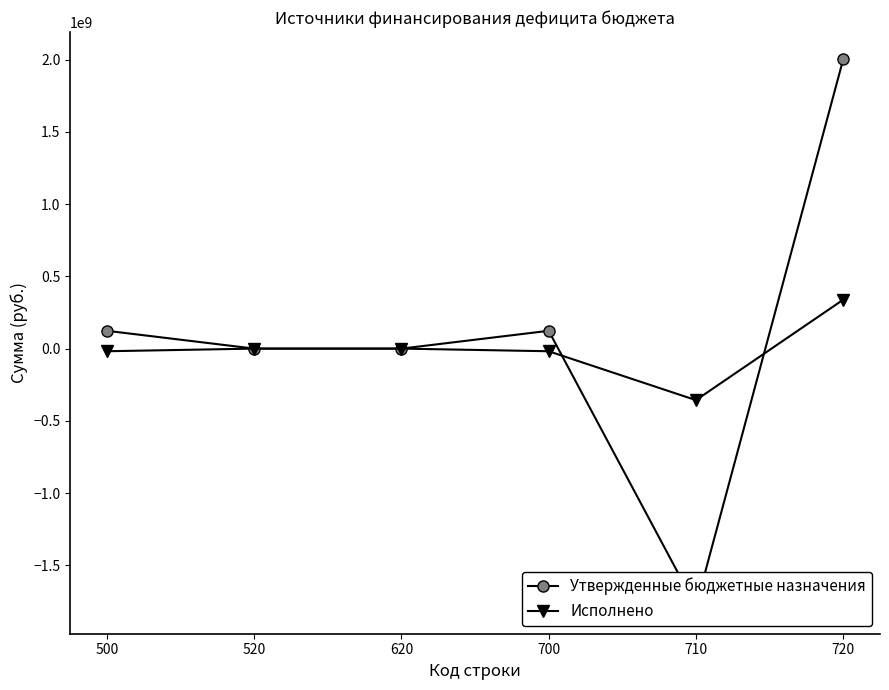

How many data points in Утвержденные бюджетные назначения are less than 123253069?

3